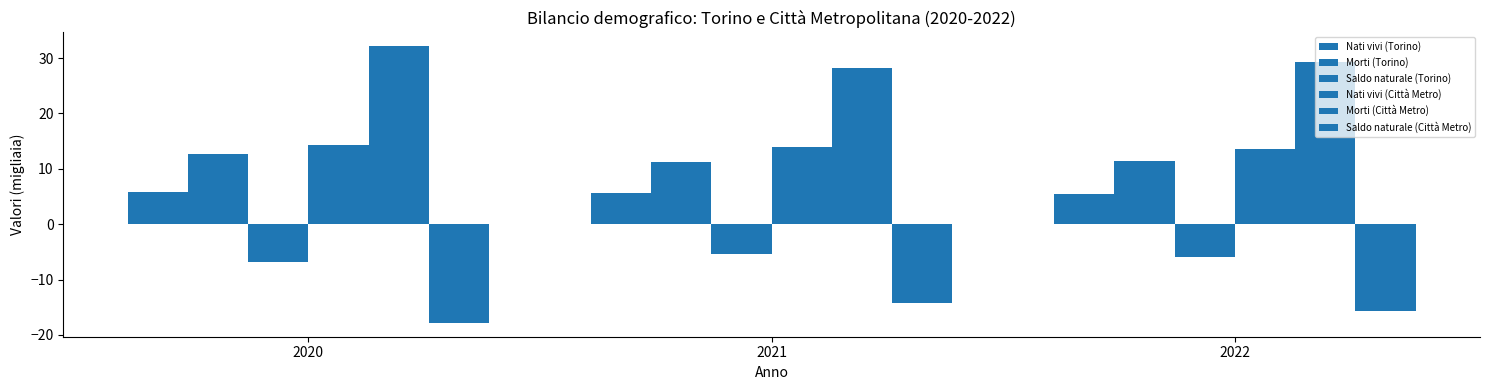

How many groups of bars are there?

3